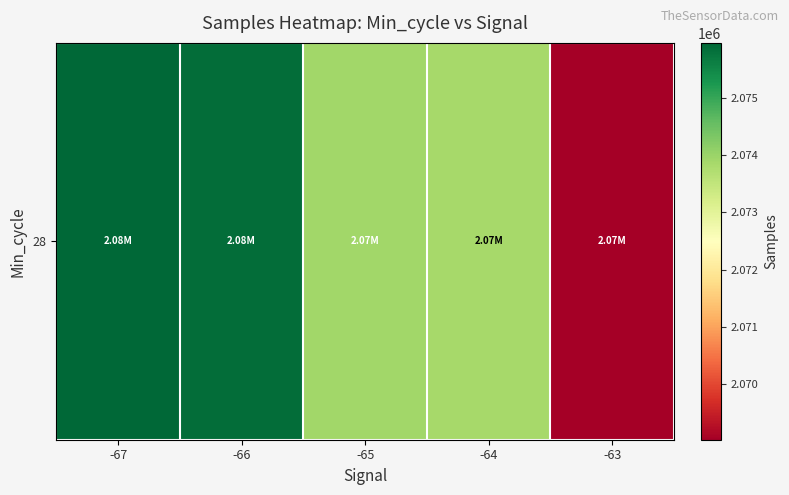

How many data points does each series have?

5